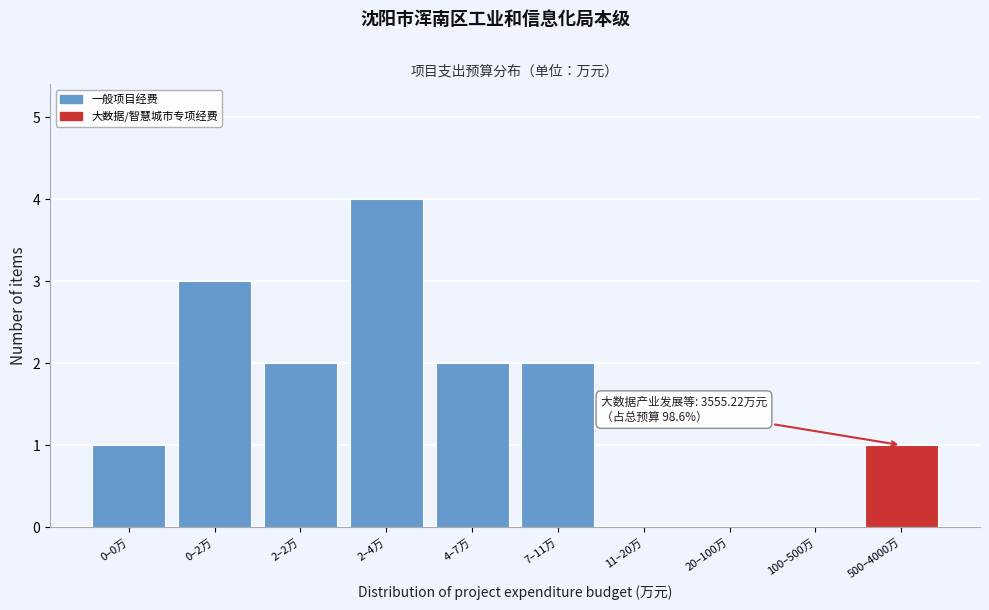

Reading left to right, extract all data points from this chart.

0–0万=1	0–2万=3	2–2万=2	2–4万=4	4–7万=2	7–11万=2	11–20万=0	20–100万=0	100–500万=0	500–4000万=1